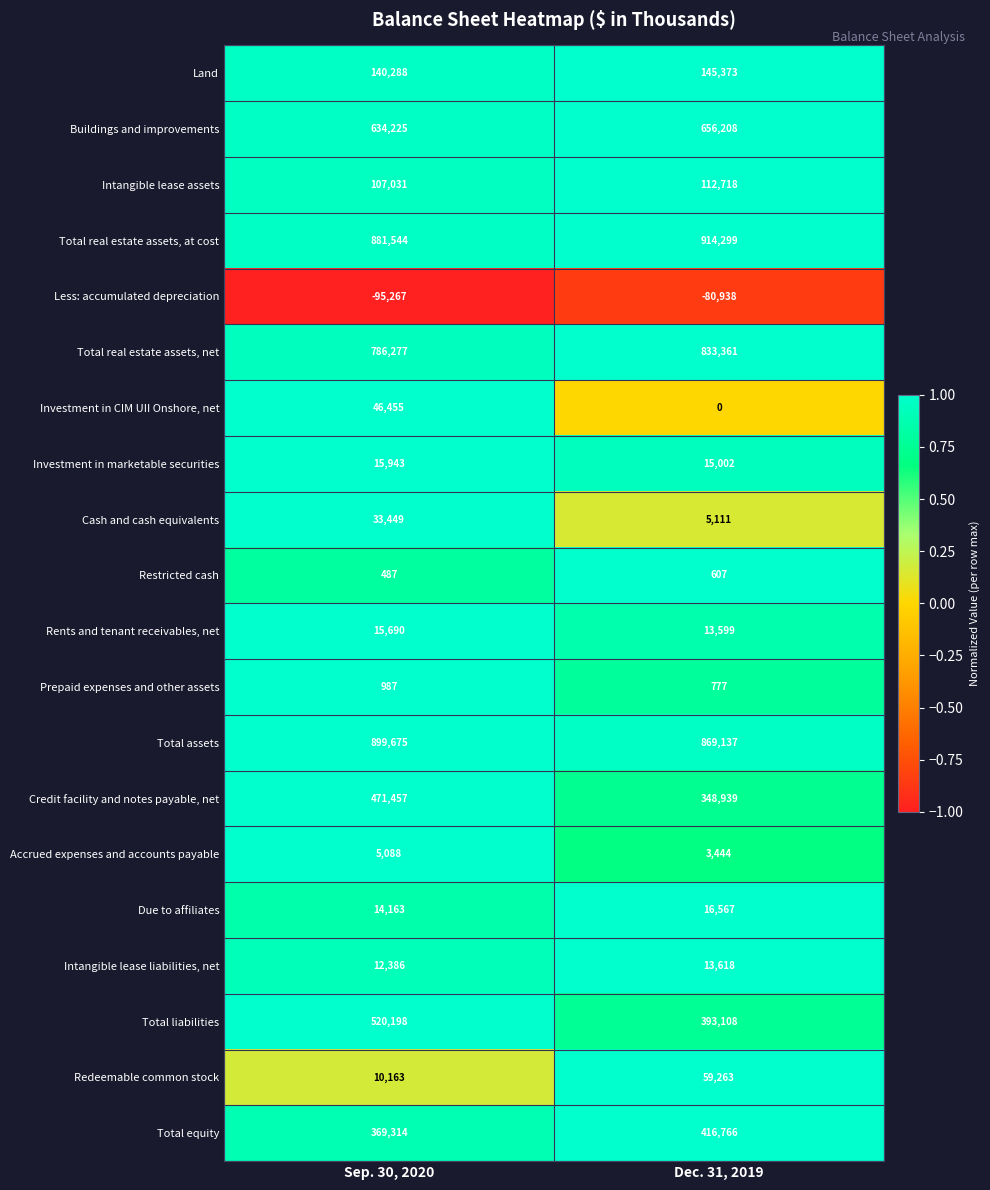

The value of Investment in marketable securities at Sep. 30, 2020 is 15943. True or false?

True